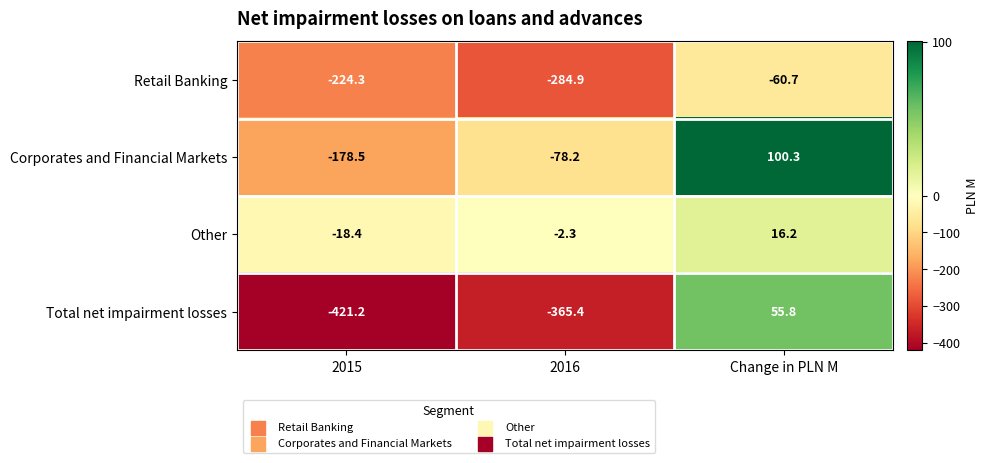

At which label is Retail Banking closest to -172?

2015